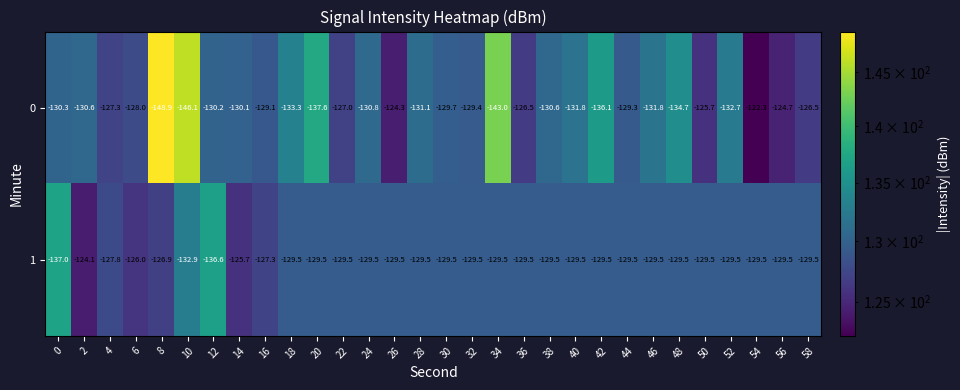

How many values in the 0 series are below -130?

17